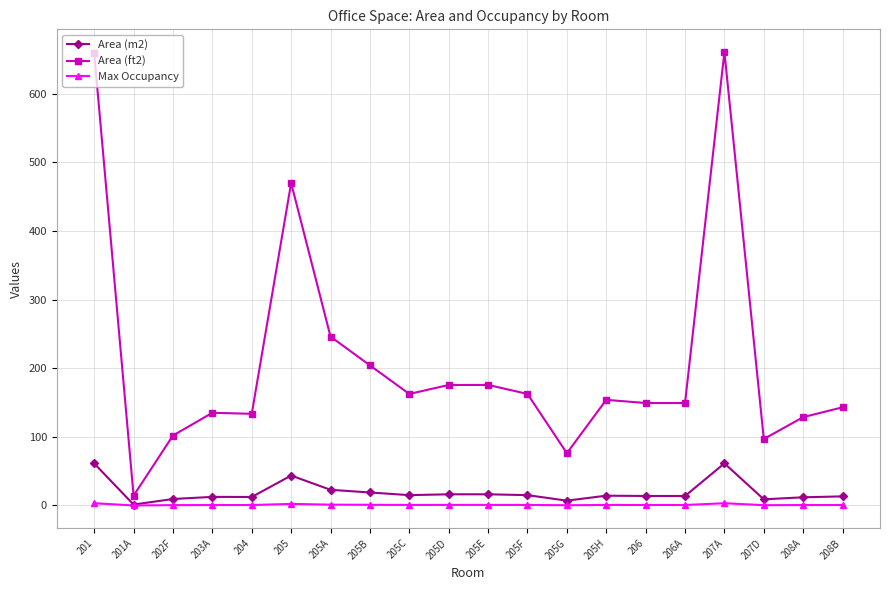

Where is the first local minimum for Area (ft2)?

201A